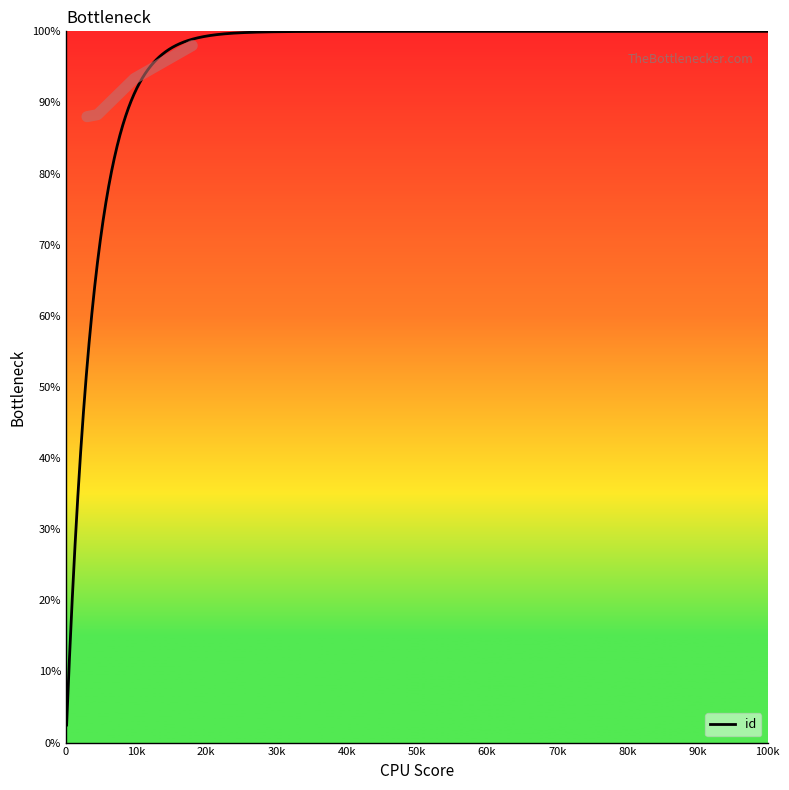

Which has a higher value, 6207 or 6193?

6207